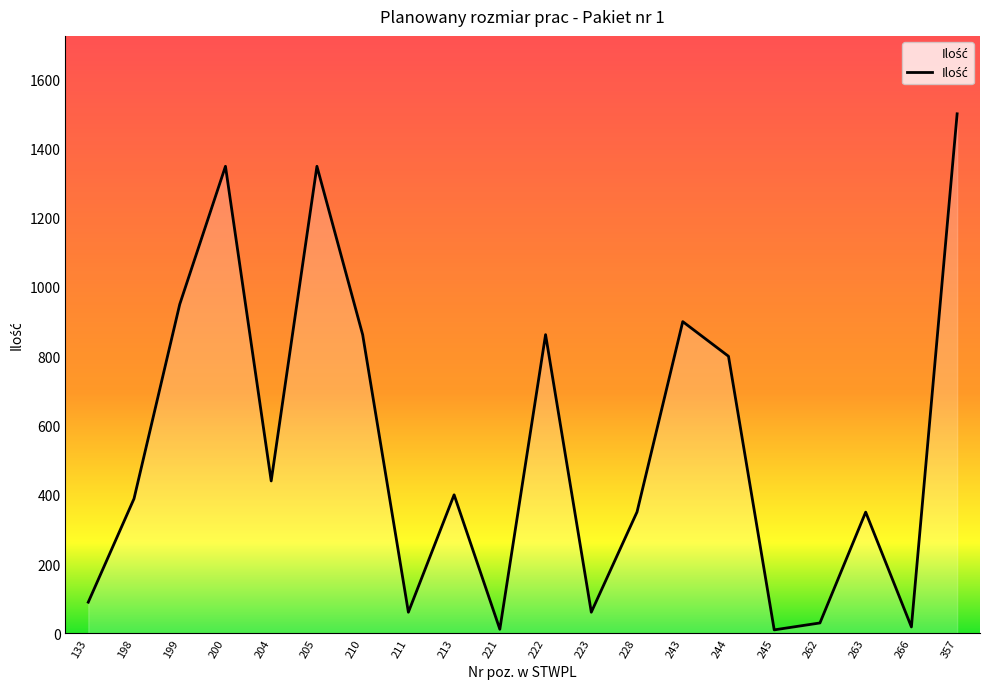

At which label is the value closest to 755?

244